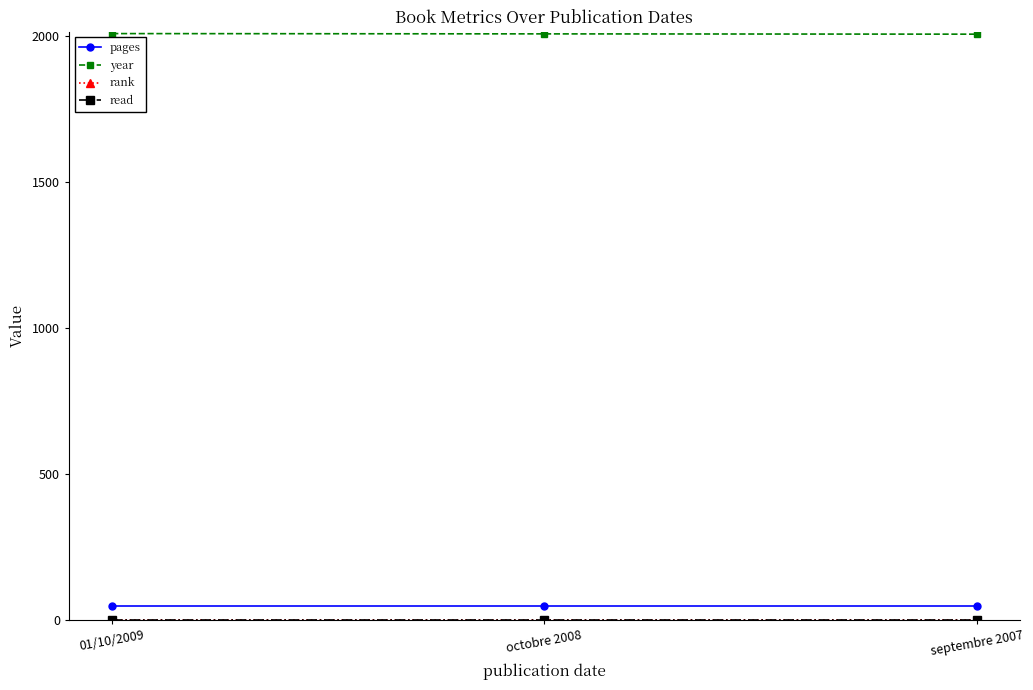

At which category is the sum across all series the highest?

01/10/2009